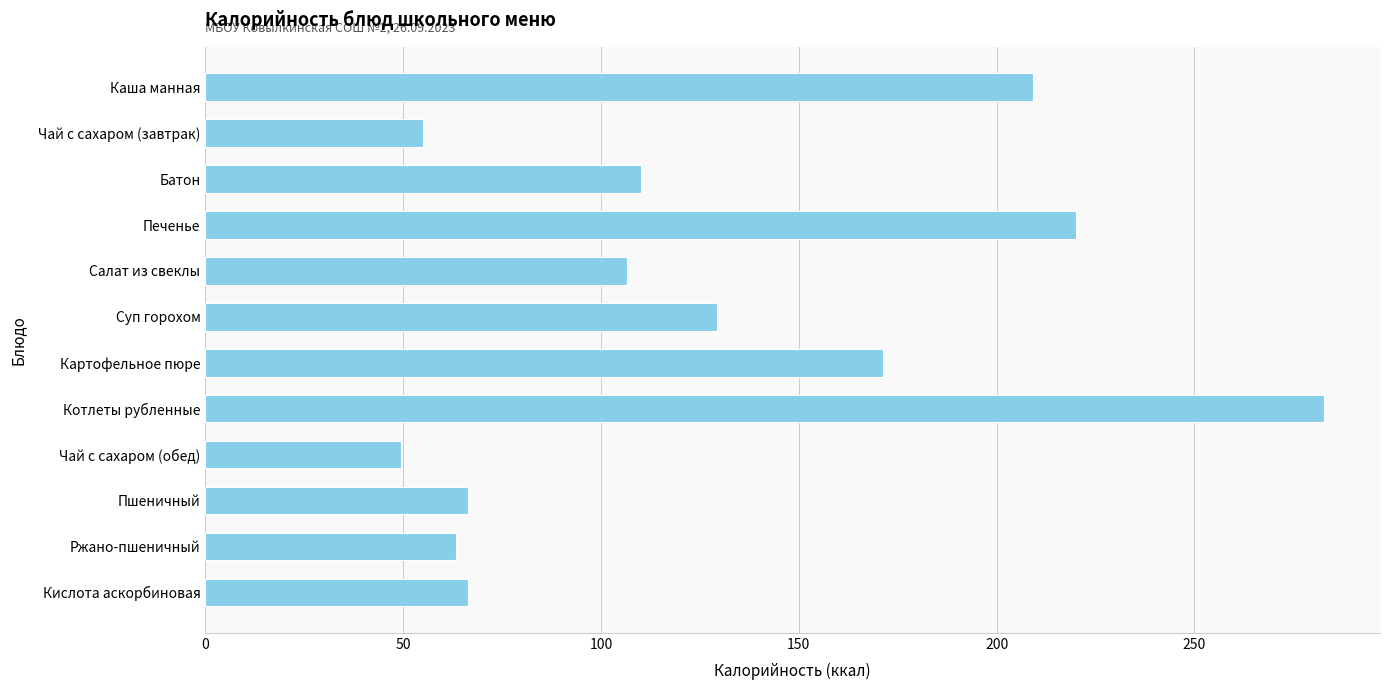

What is the smallest value displayed?

49.4